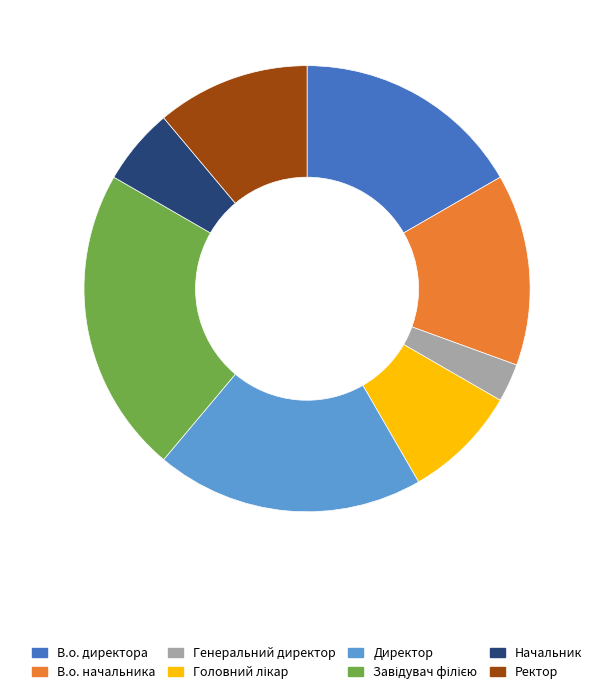

Does any single category account for the majority?

No